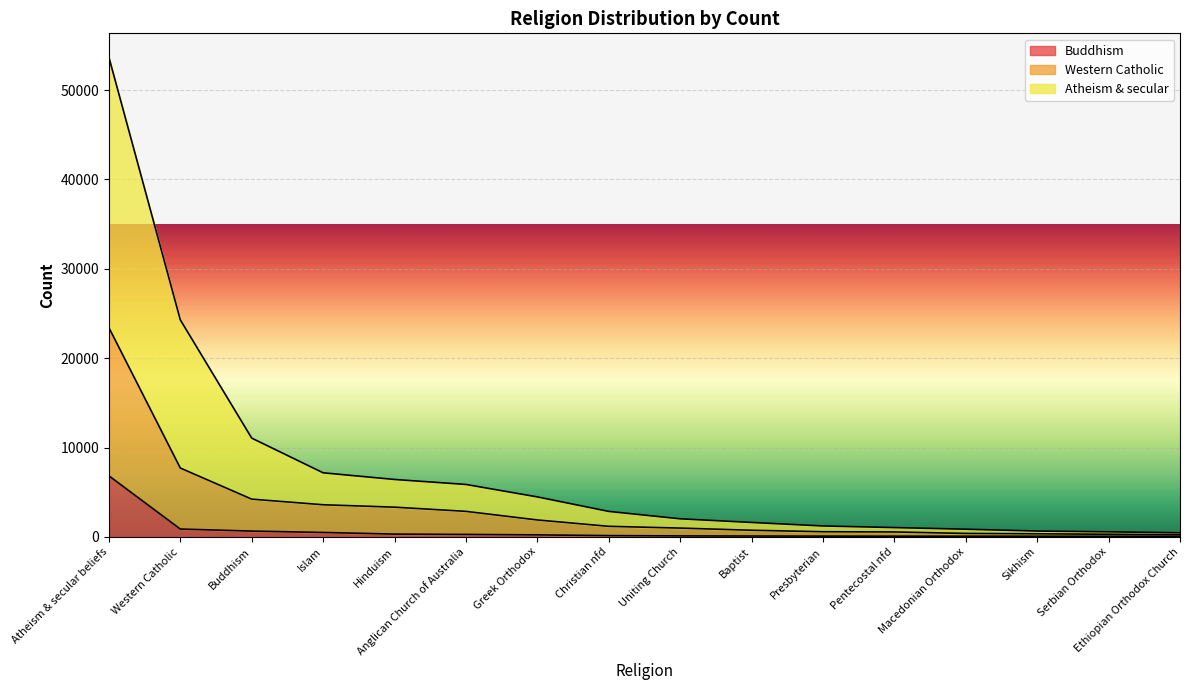

True or false: Western Catholic and Buddhism intersect in this chart.

False